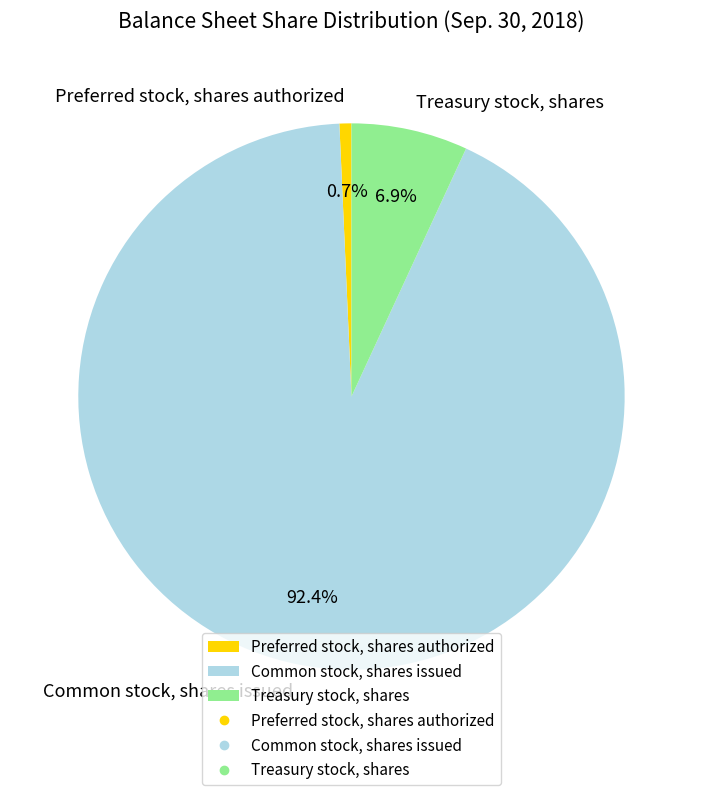

Rank the categories by value from highest to lowest.

Common stock, shares issued, Treasury stock, shares, Preferred stock, shares authorized